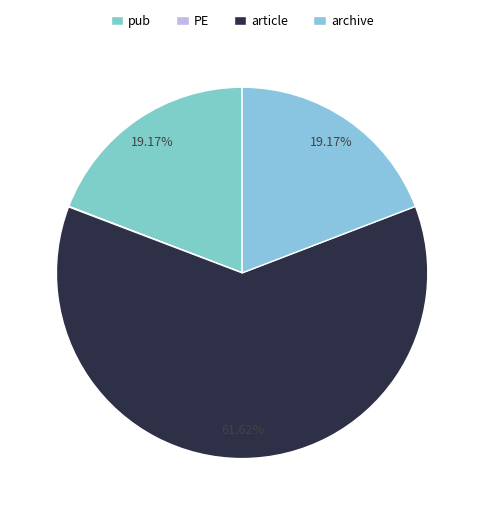

Which category accounts for the majority?

article